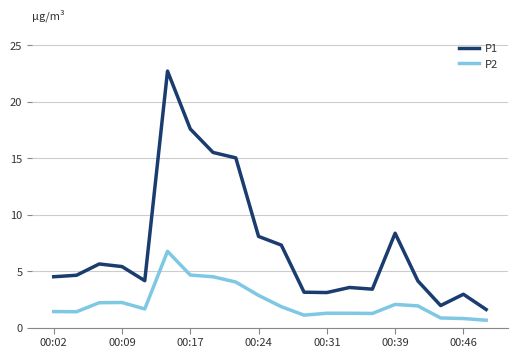

What is the greatest value displayed?

22.7